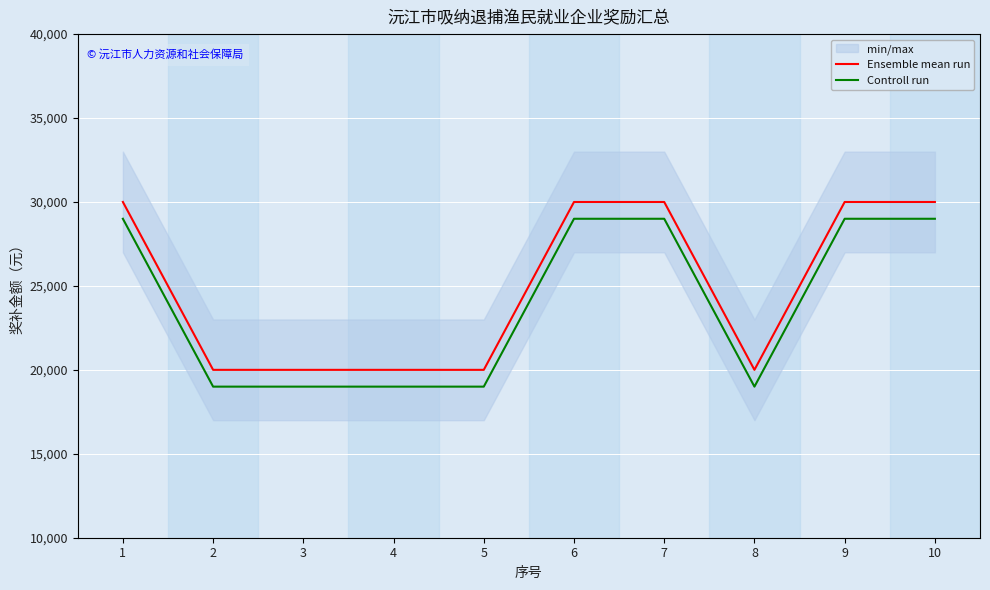

True or false: Controll run and Ensemble mean run cross at least once.

False